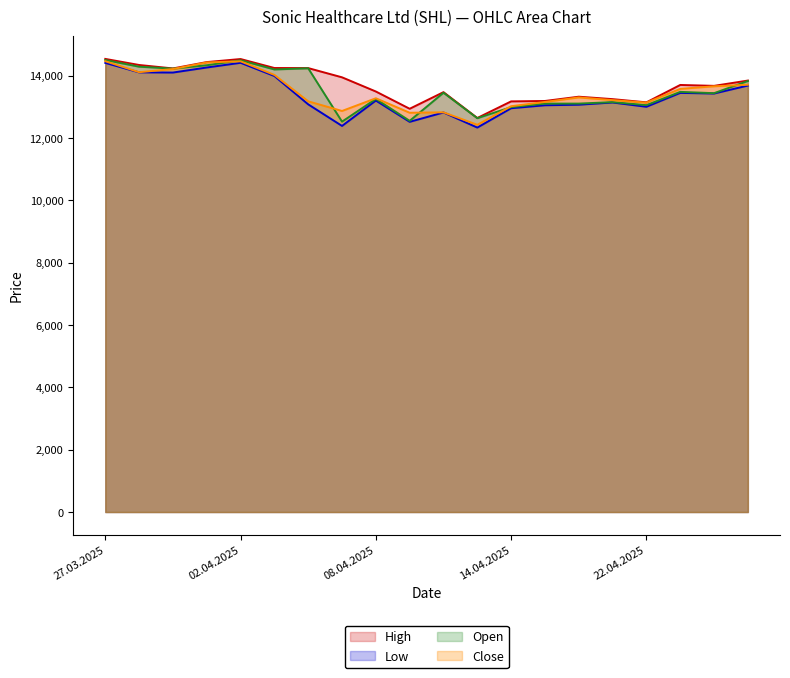

Rank the categories by High value from highest to lowest.

27.03.2025, 02.04.2025, 01.04.2025, 28.03.2025, 03.04.2025, 04.04.2025, 31.03.2025, 07.04.2025, 25.04.2025, 23.04.2025, 24.04.2025, 08.04.2025, 10.04.2025, 16.04.2025, 17.04.2025, 15.04.2025, 14.04.2025, 22.04.2025, 09.04.2025, 11.04.2025